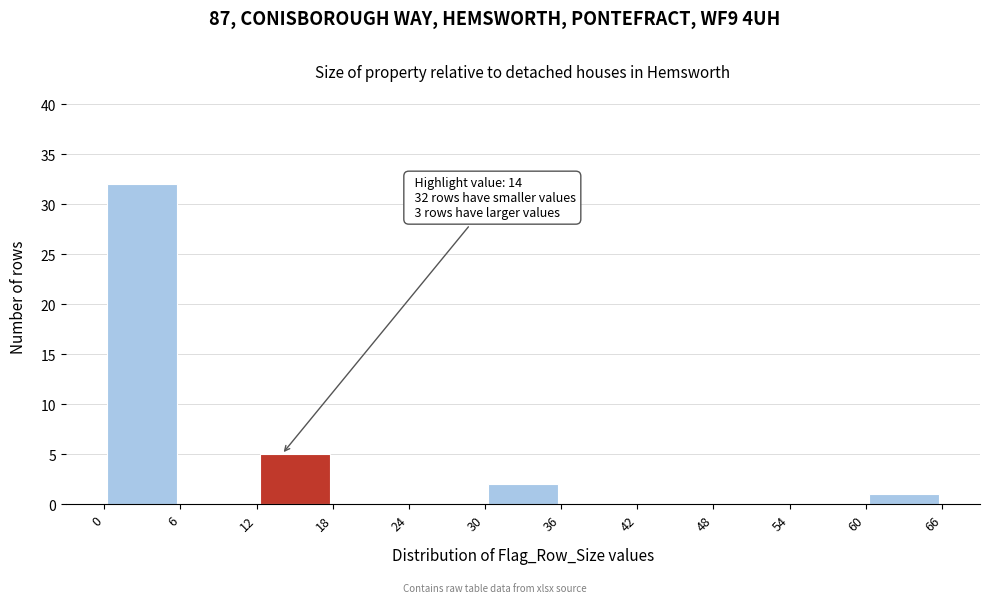

Over which range of the x-axis is the bar tallest?

0 to 6